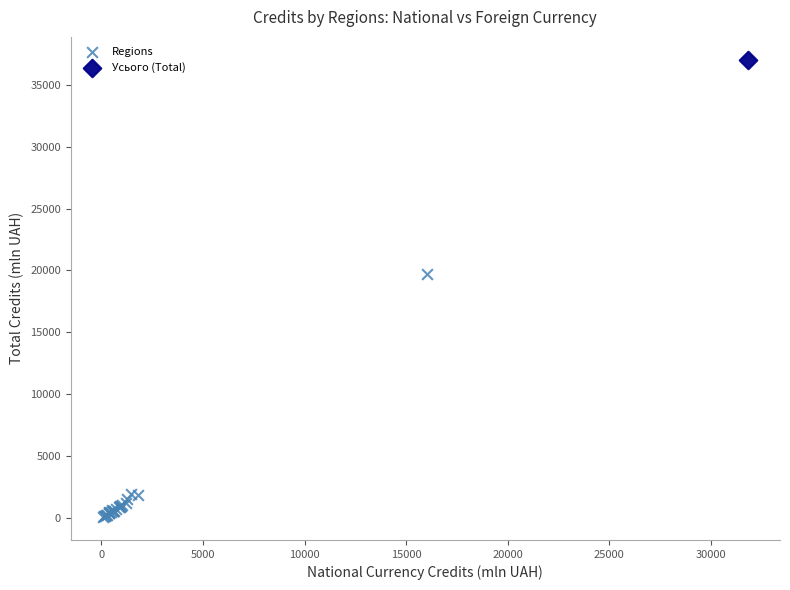

What are all the series names shown in the legend?

Regions, Усього (Total)